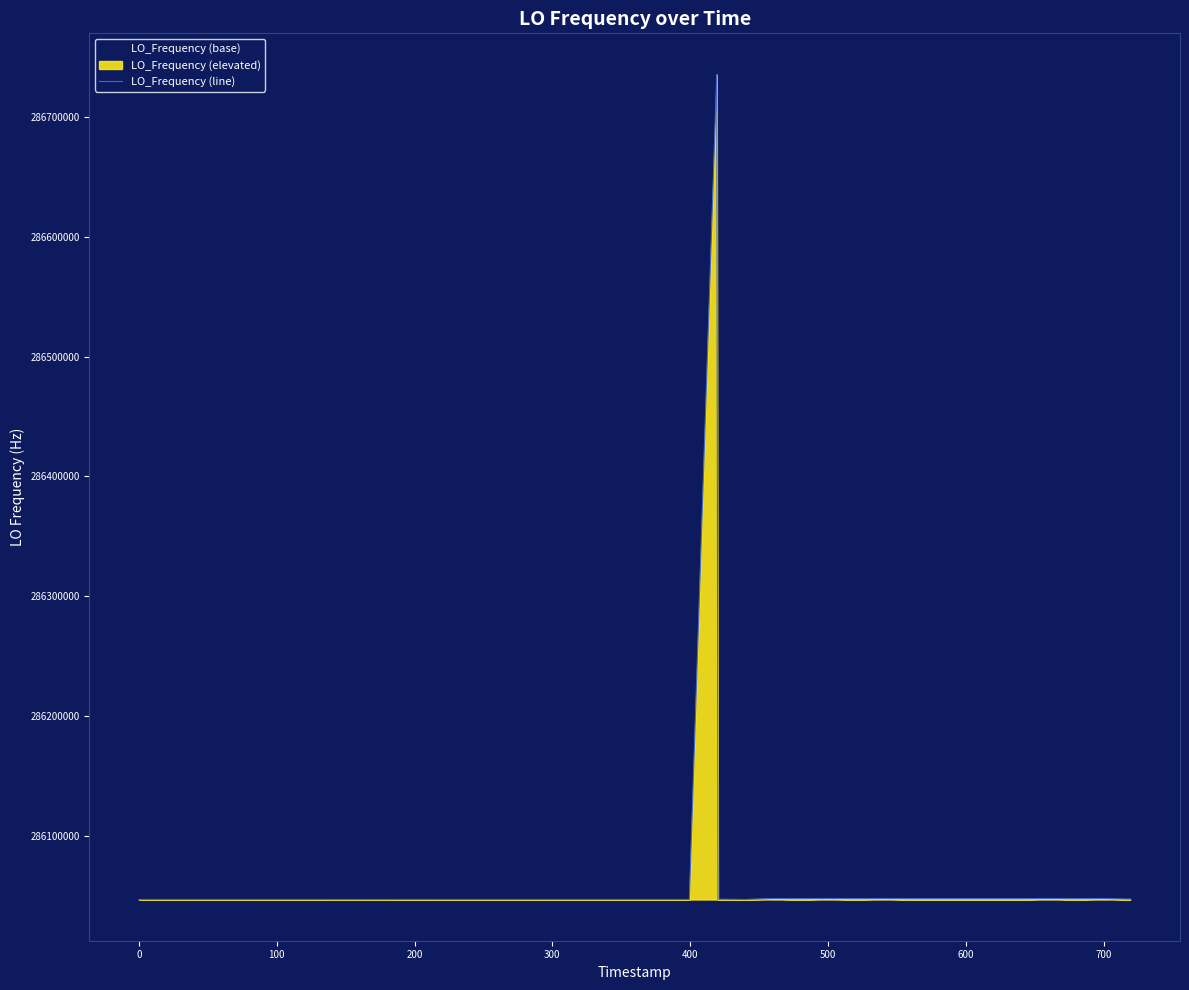

What is the maximum value shown in the chart?

286735358.2